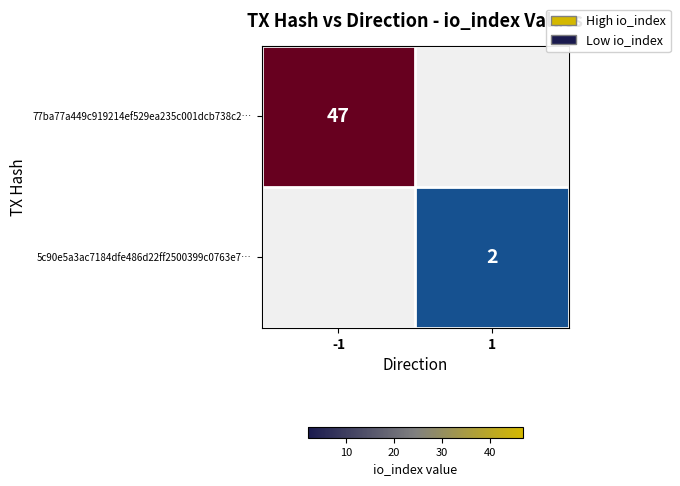

True or false: 77ba77a449c919214ef529ea235c001dcb738c2… has a value of 21 at -1.

False